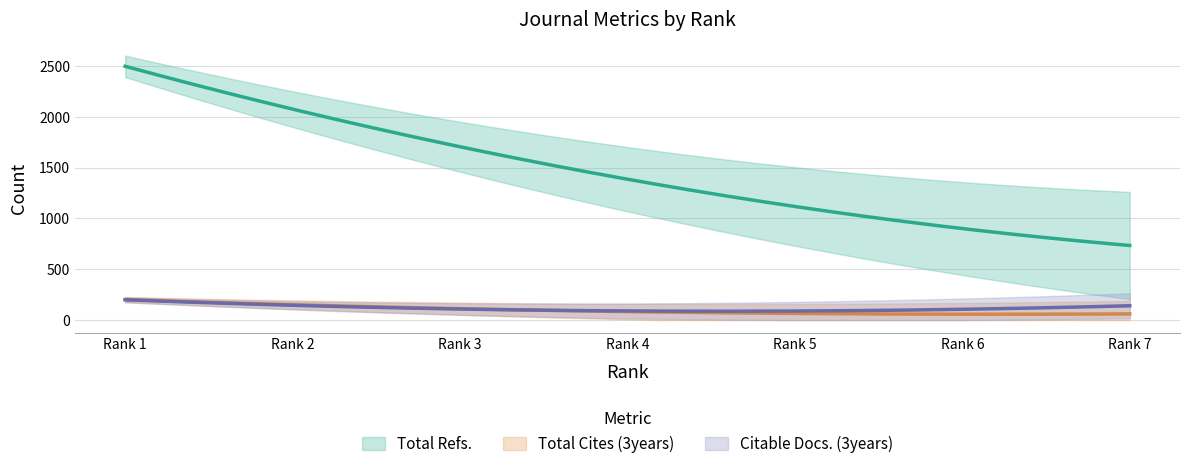

How many lines are shown in the chart?

3